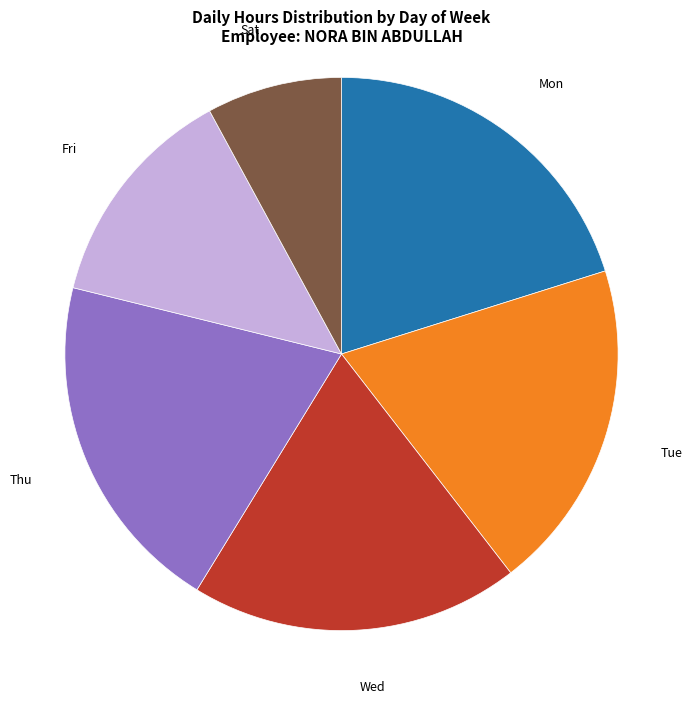

Is there any slice that represents more than half of the pie?

No